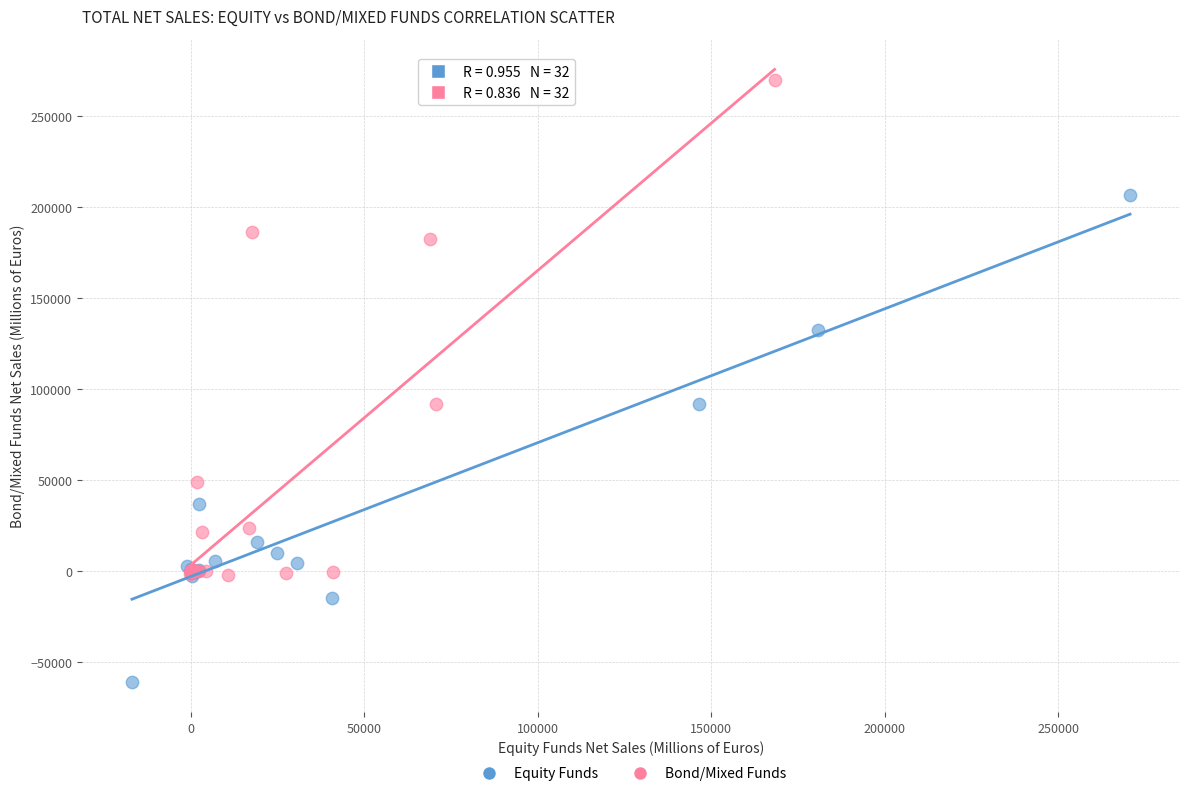

Which series has the largest Y range (max minus min)?

Bond/Mixed Funds